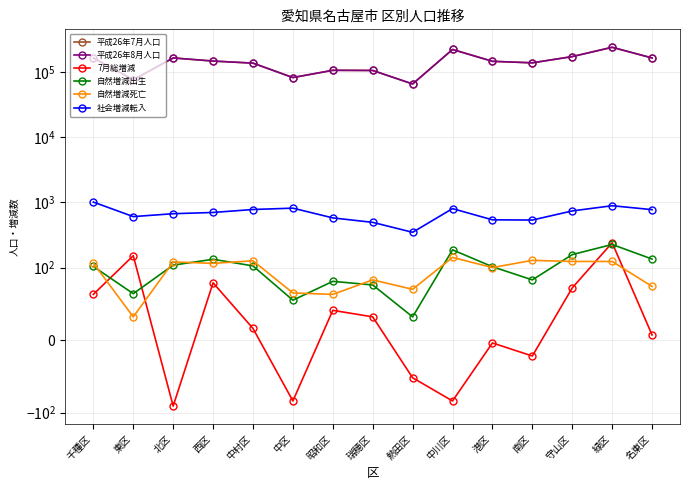

What are all the series names shown in the legend?

平成26年7月人口, 平成26年8月人口, 7月総増減, 自然増減出生, 自然増減死亡, 社会増減転入